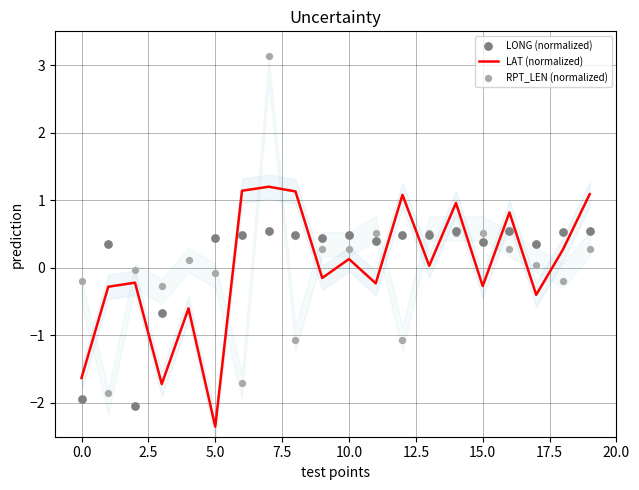

Which series has the largest total across all categories?

LONG (normalized)